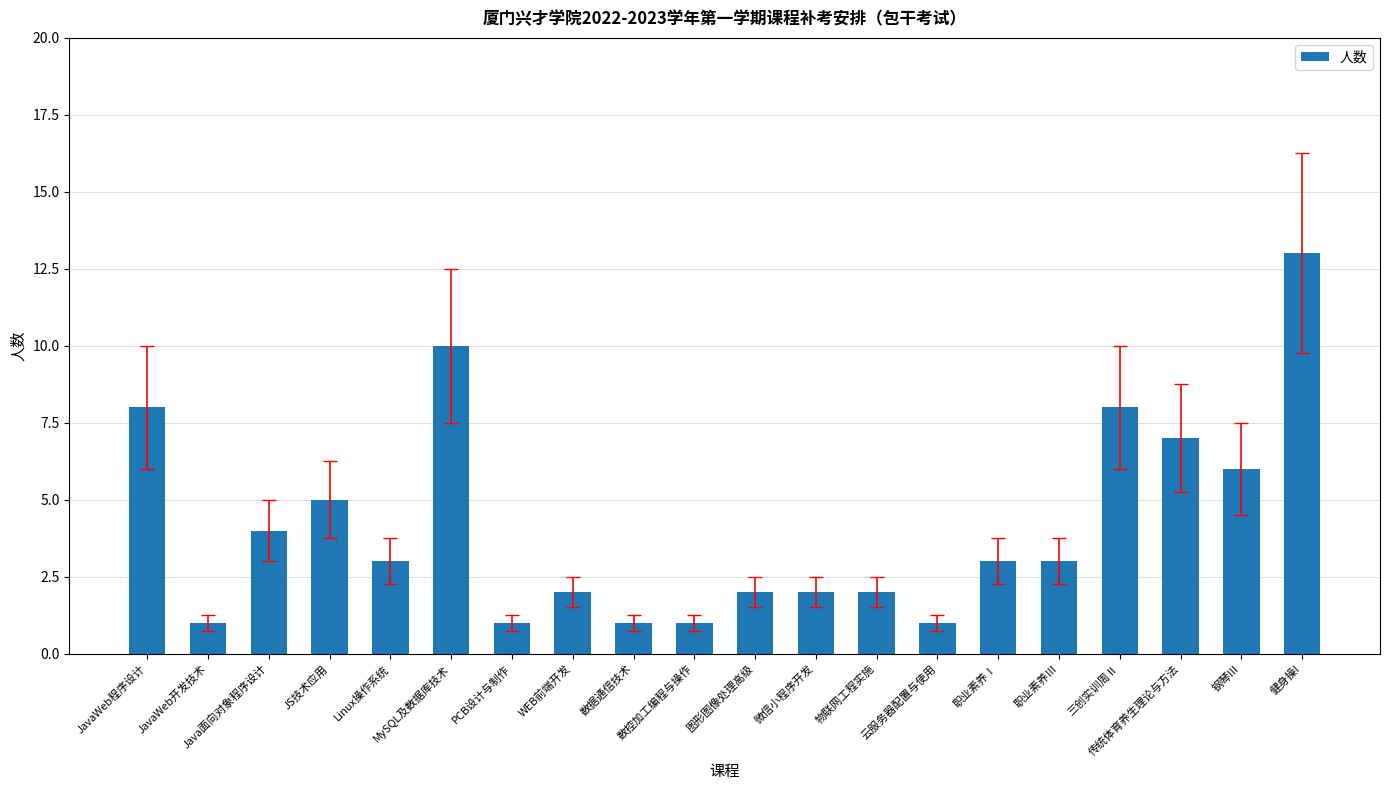

What is the value of the 18th bar from the left?

7